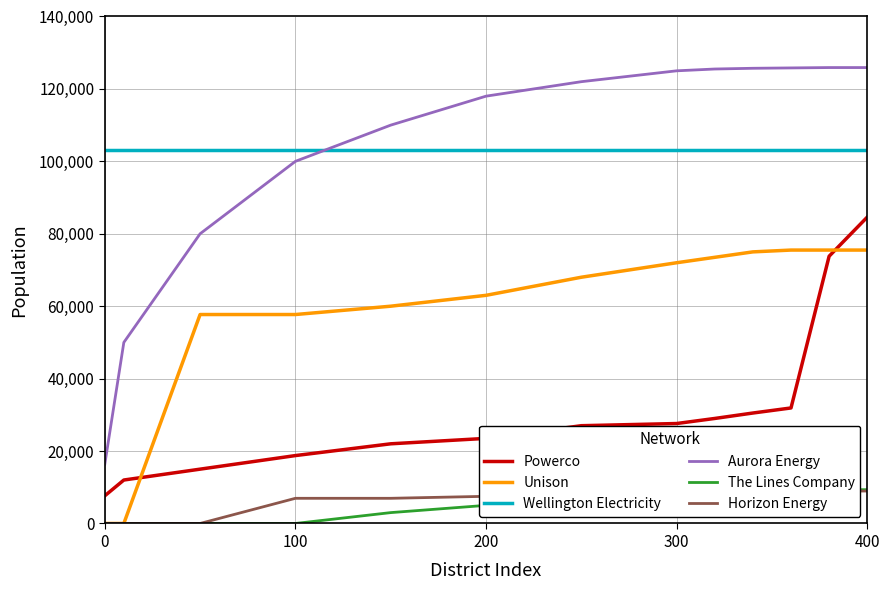

True or false: Horizon Energy and Unison intersect in this chart.

False